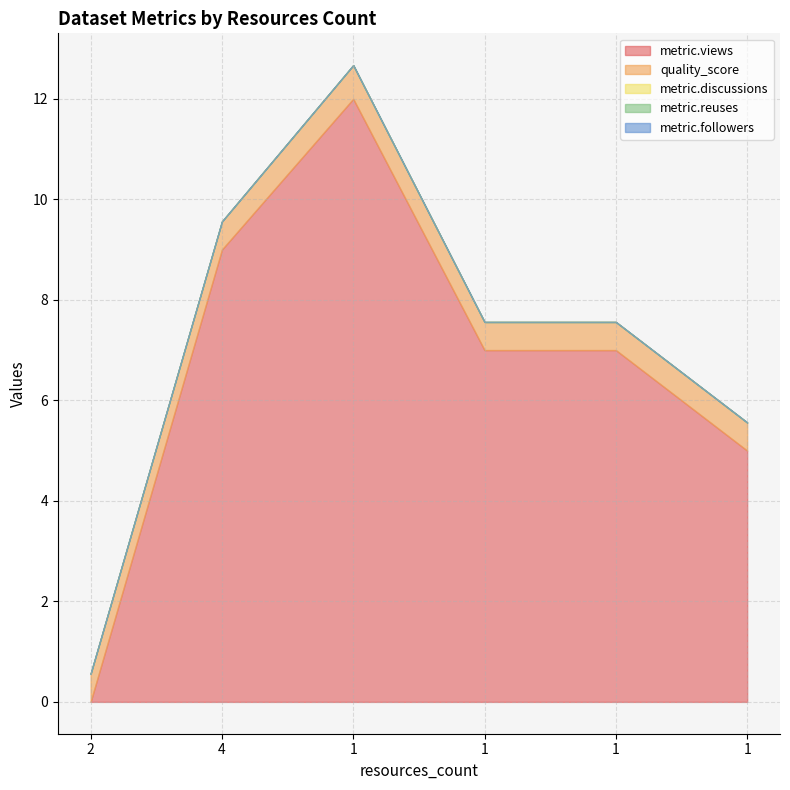

What is the difference between the metric.views values at 2 and 4?

9.0